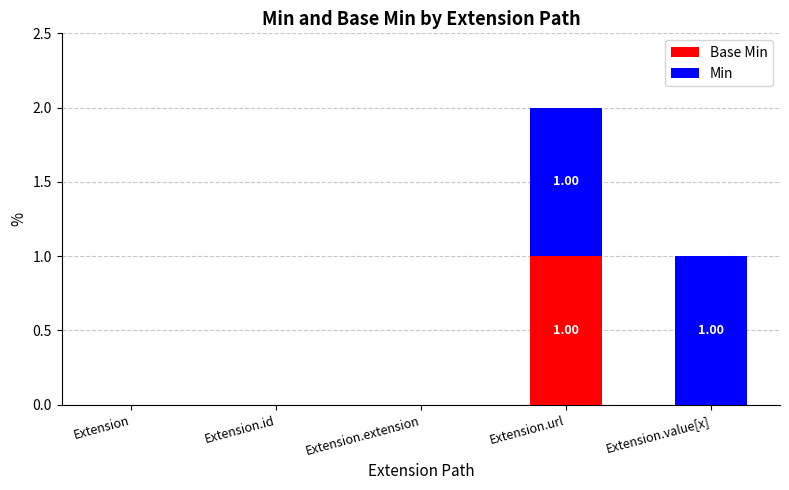

At which category is the sum across all series the highest?

Extension.url